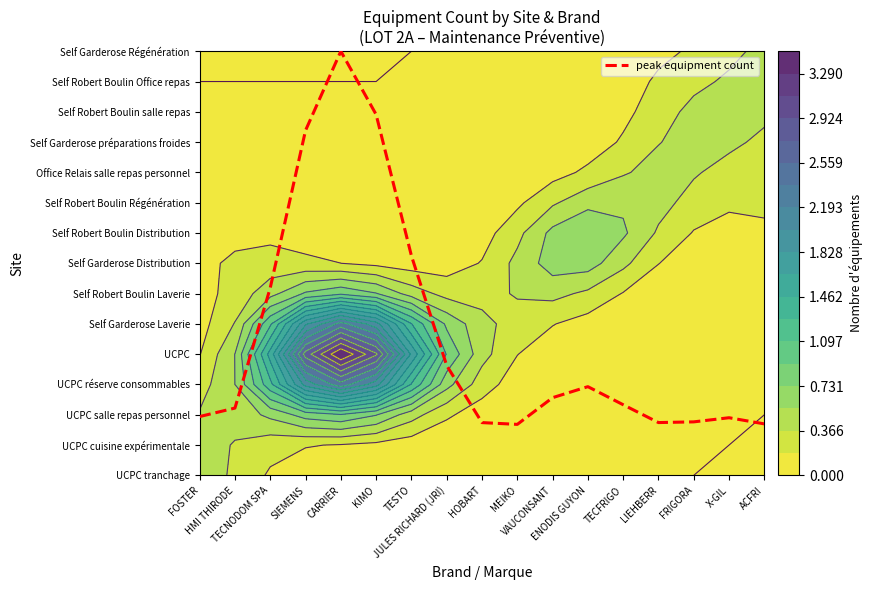

At which category does the chart reach its peak across all series?

CARRIER